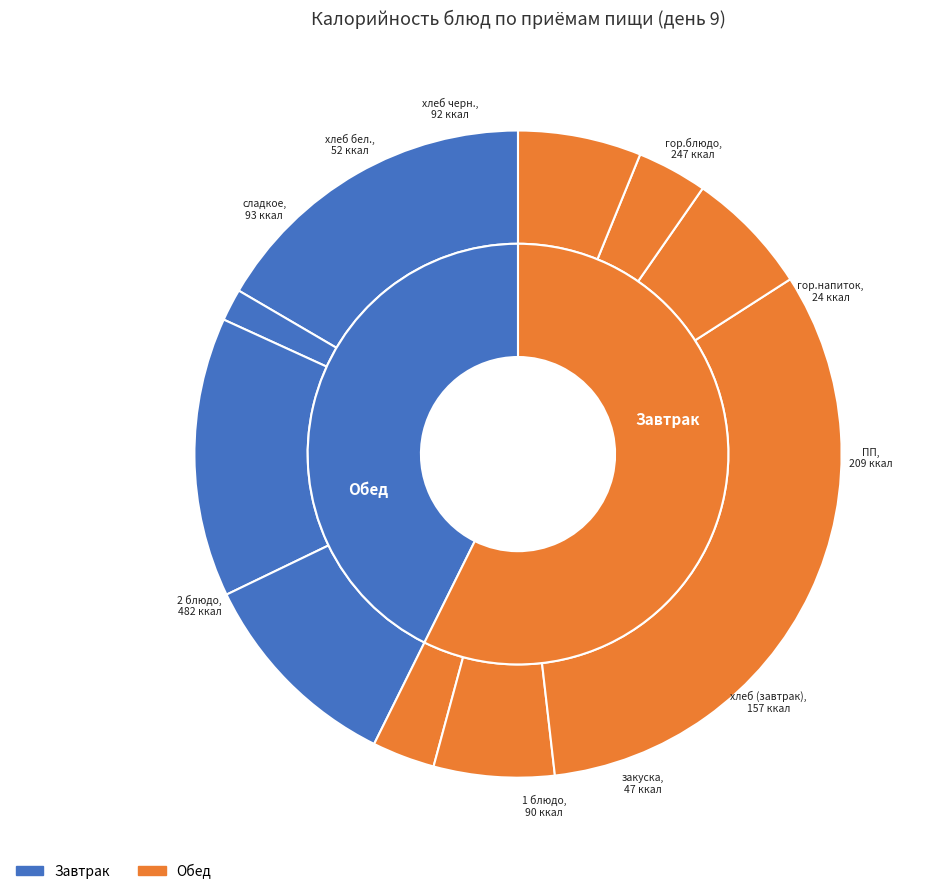

How many segments does this pie chart have?

10